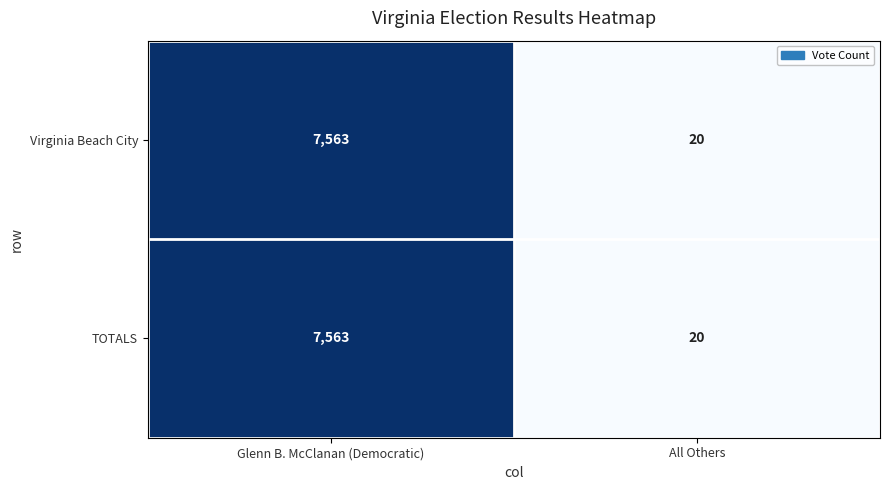

The value of Virginia Beach City at Glenn B. McClanan (Democratic) is 10222. True or false?

False